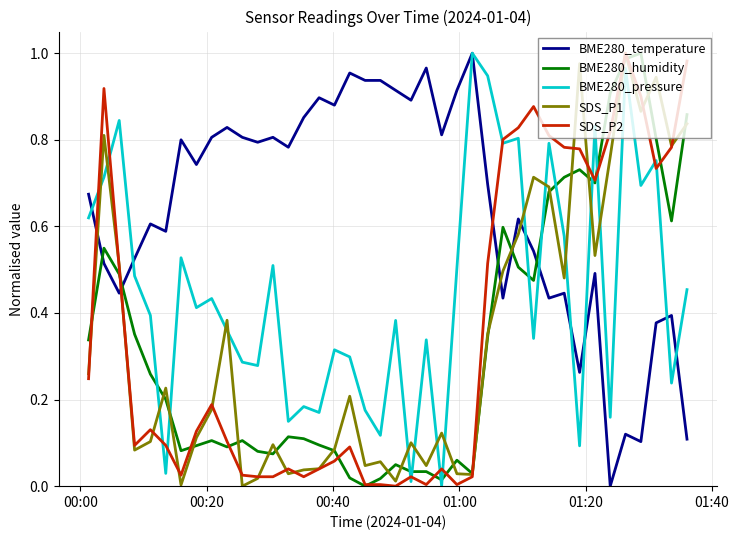

Which series ends up on top after the final intersection of SDS_P1 and BME280_pressure?

SDS_P1